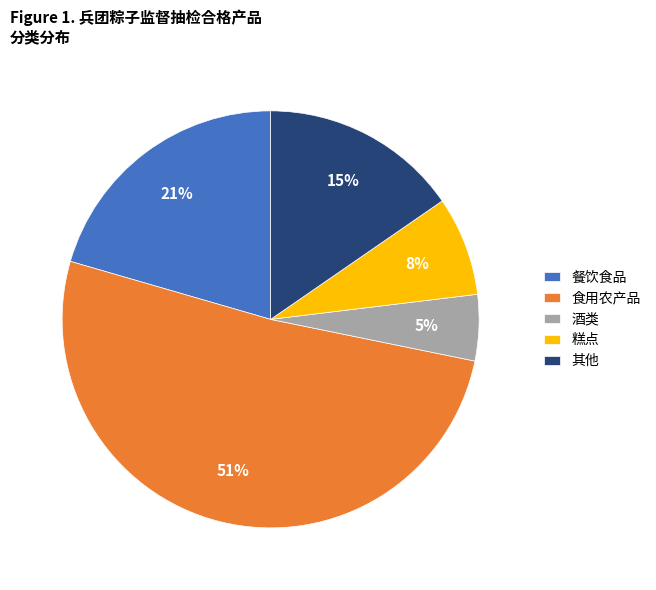

How many slices are in this pie chart?

5